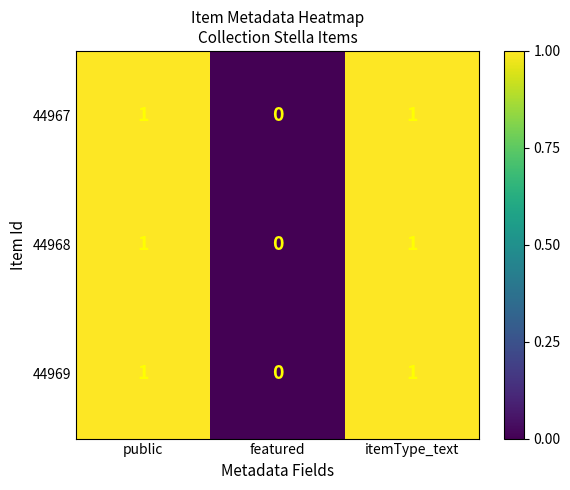

At which label does 44969 reach its minimum?

featured